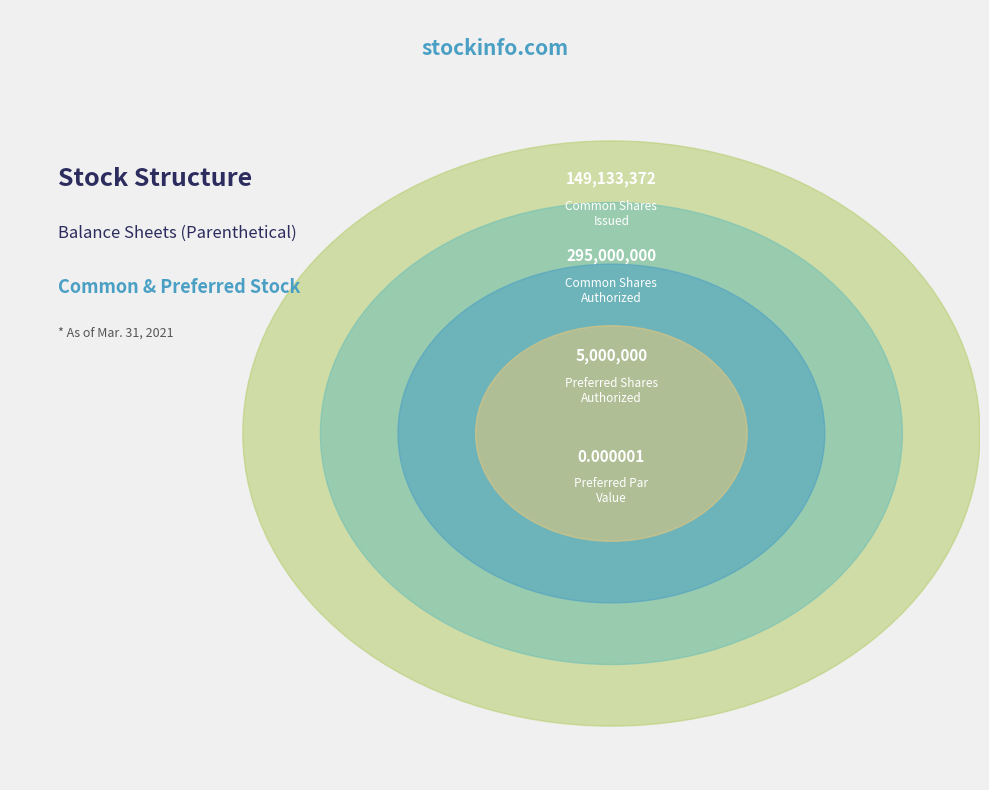

To the nearest percent, what is the combined percentage of Preferred stock, shares authorized and Common stock, shares issued?

34%